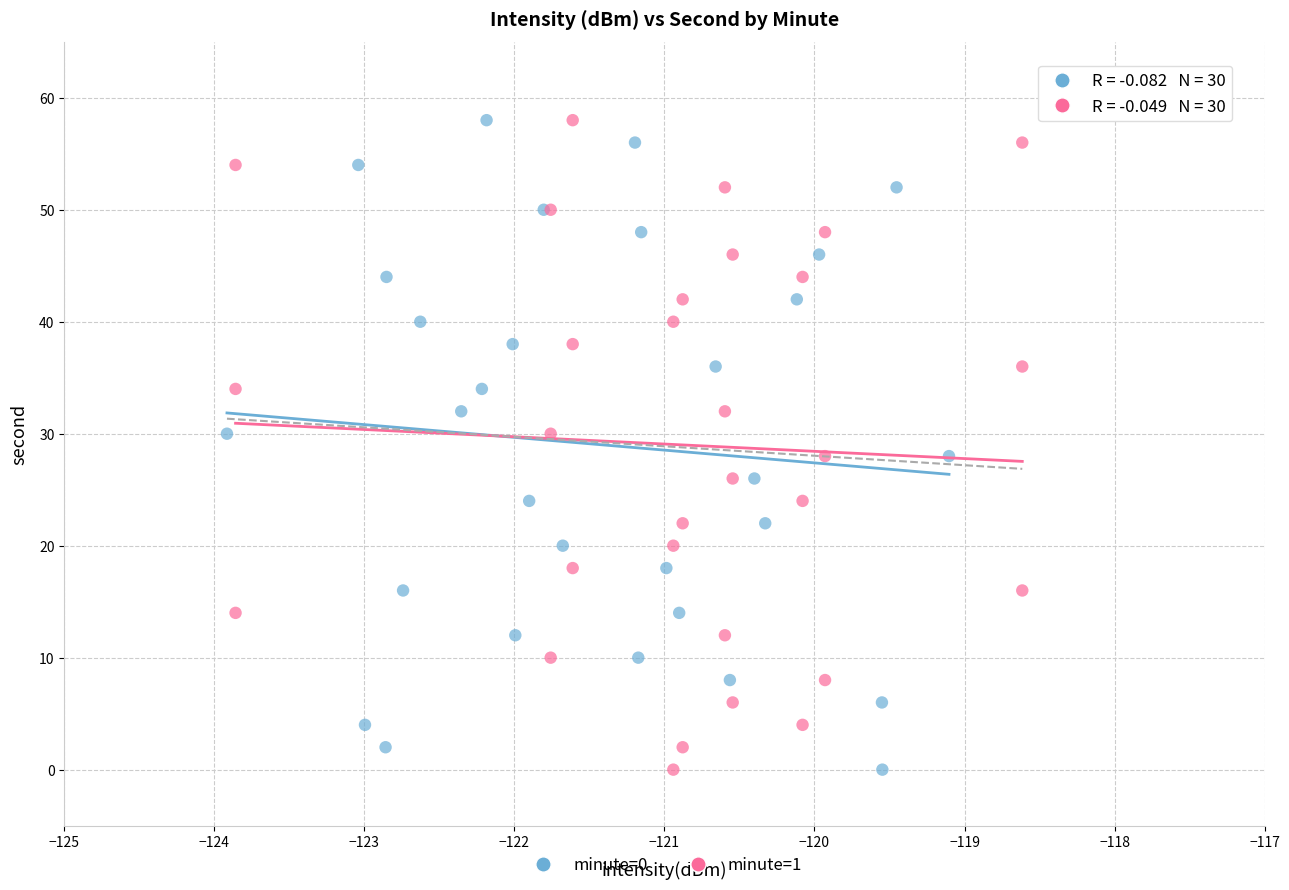

What are all the series names shown in the legend?

minute=0, minute=1